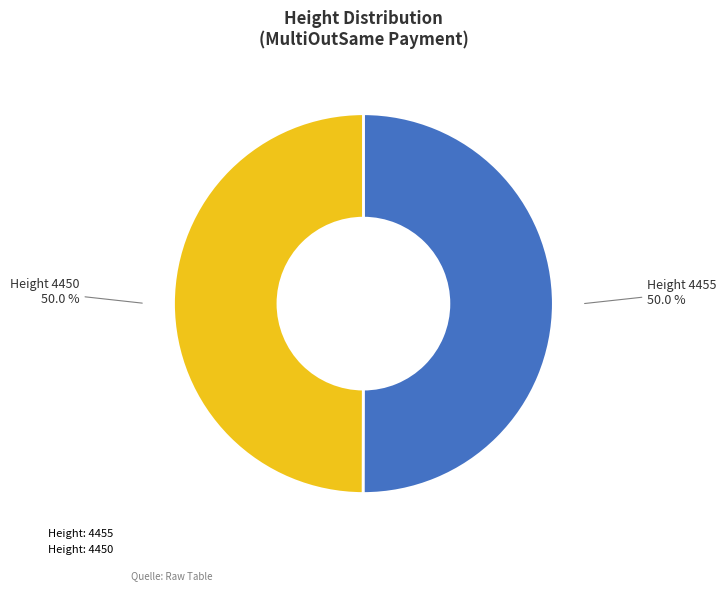

Is the sum of Height: 4450 and Height: 4455 greater than half?

Yes